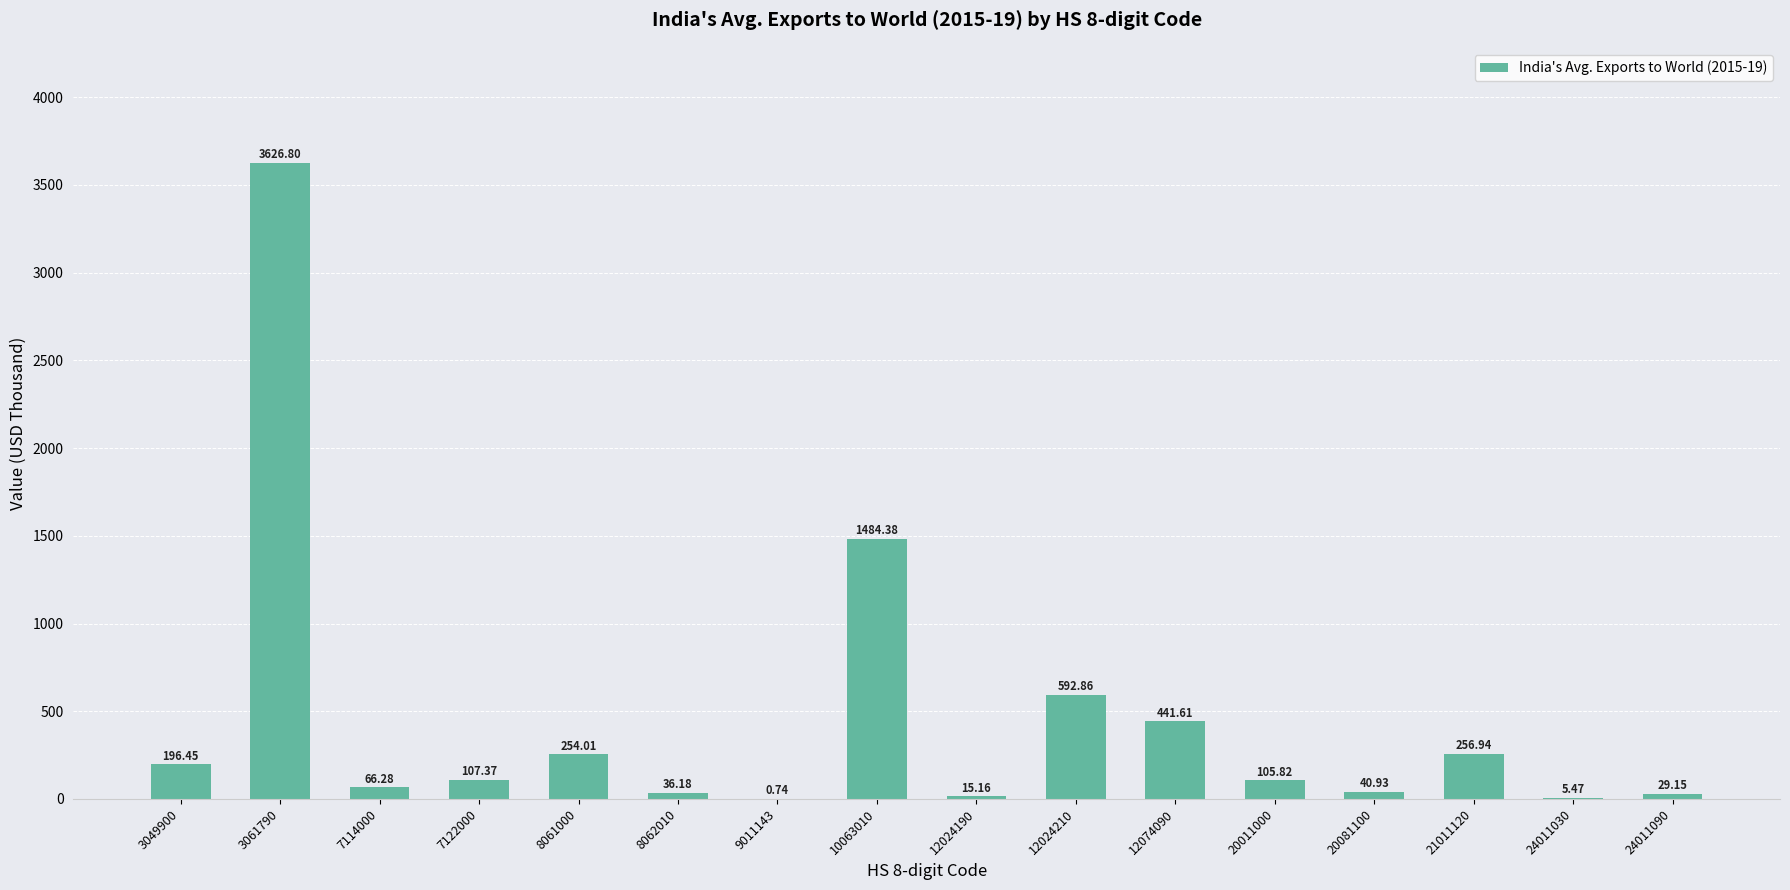

What is the sum of all values?

7260.2